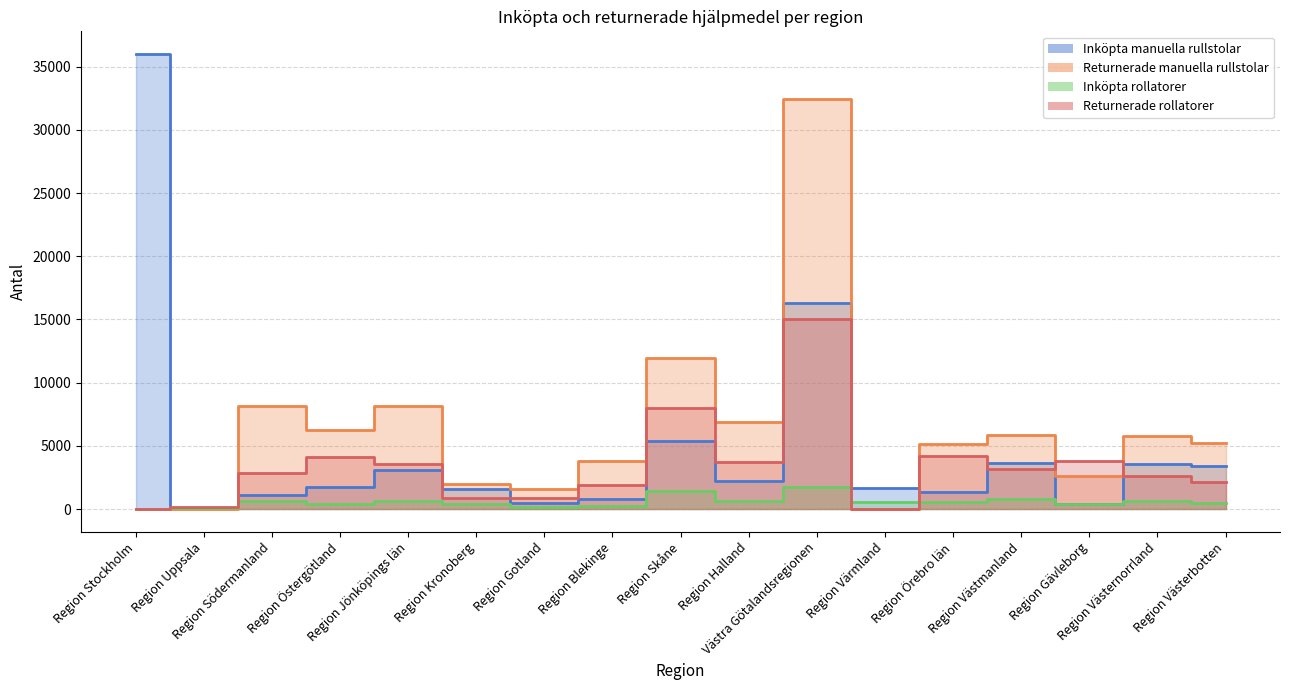

What are all the series names shown in the legend?

Inköpta manuella rullstolar, Returnerade manuella rullstolar, Inköpta rollatorer, Returnerade rollatorer